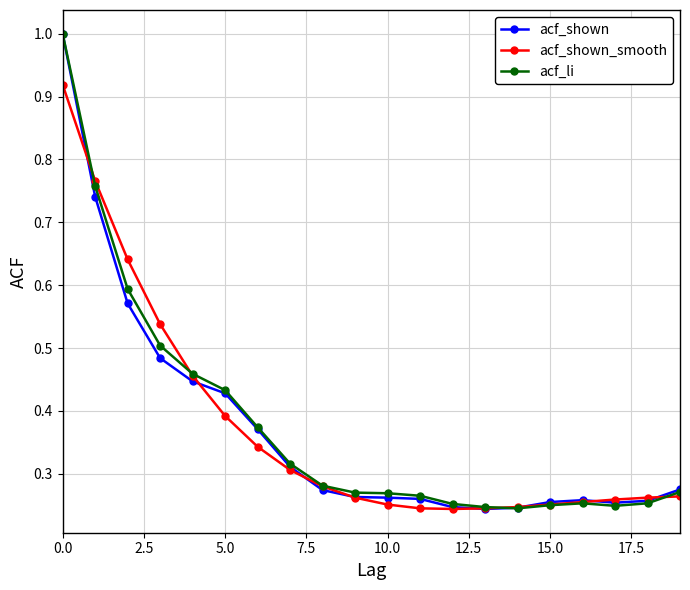

What is the greatest value displayed?

1.0